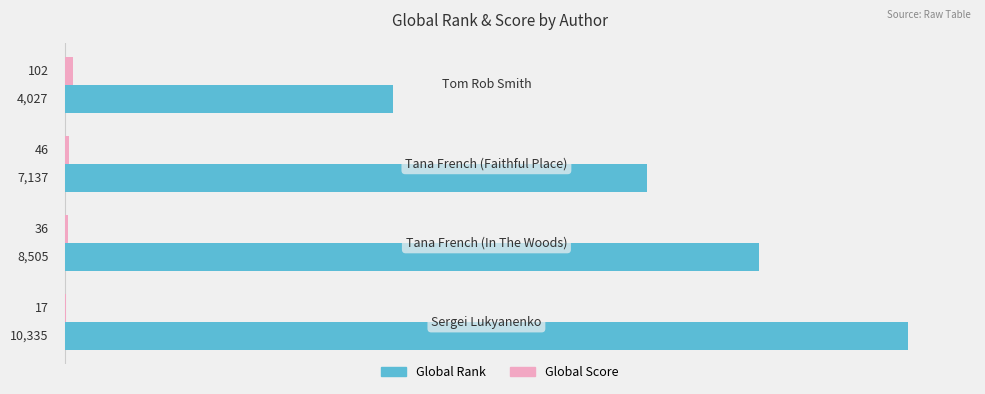

What is the greatest value displayed?

10335